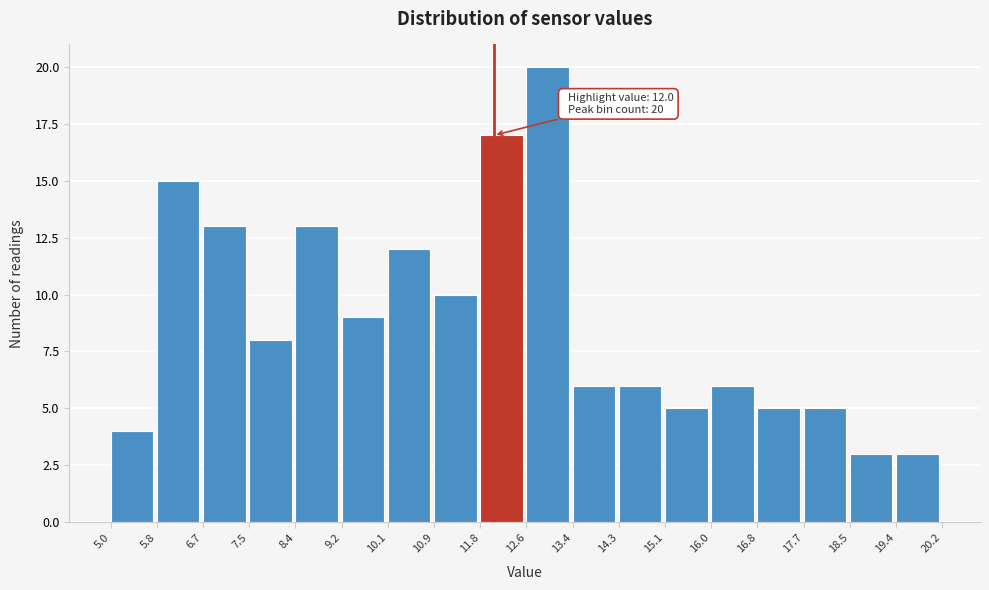

Which range on the x-axis has the tallest bar?

12.6 to 13.4